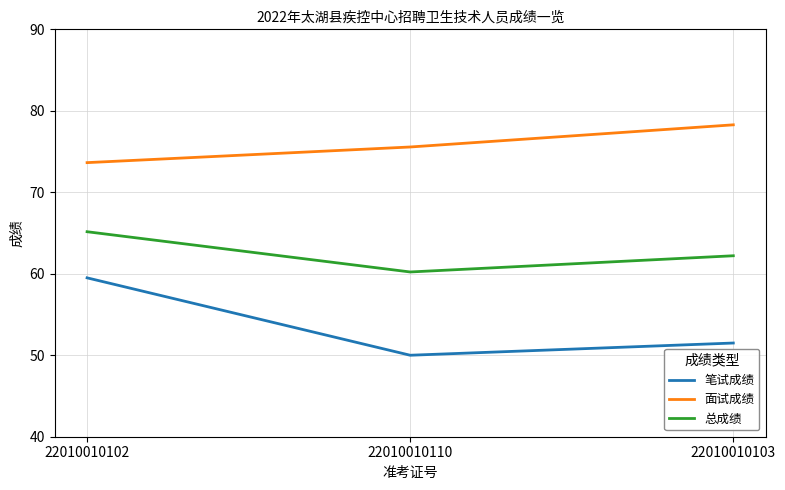

What is the total value across all series at 22010010103?

192.0